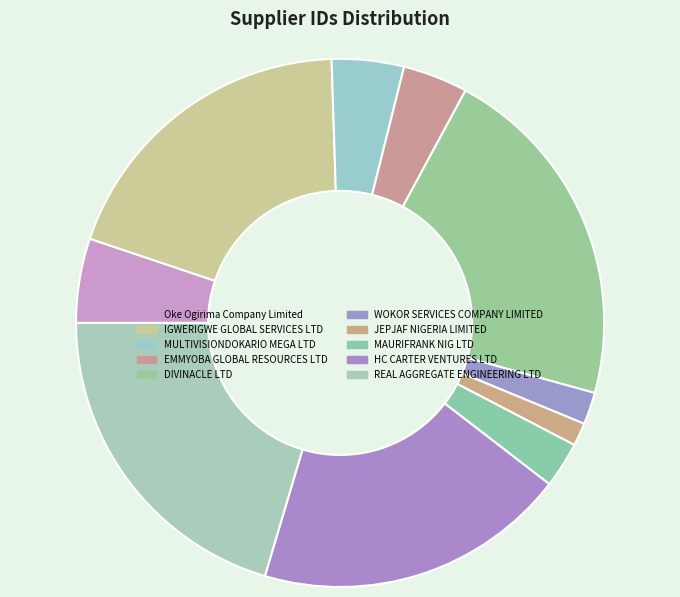

What is the smallest slice in the pie chart?

JEPJAF NIGERIA LIMITED